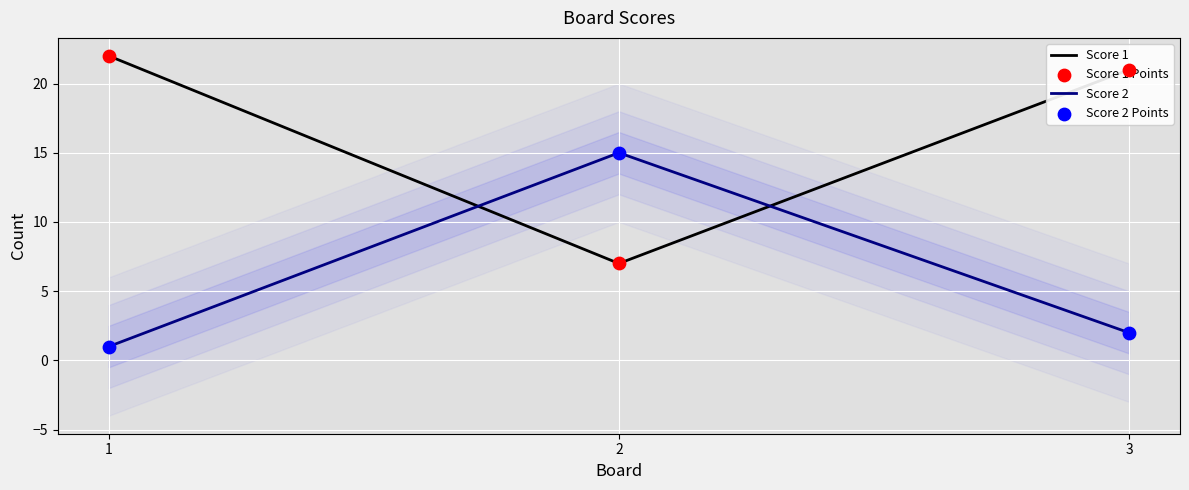

Is the value of Score 2 at 3 greater than the value of Score 1 at 1?

No